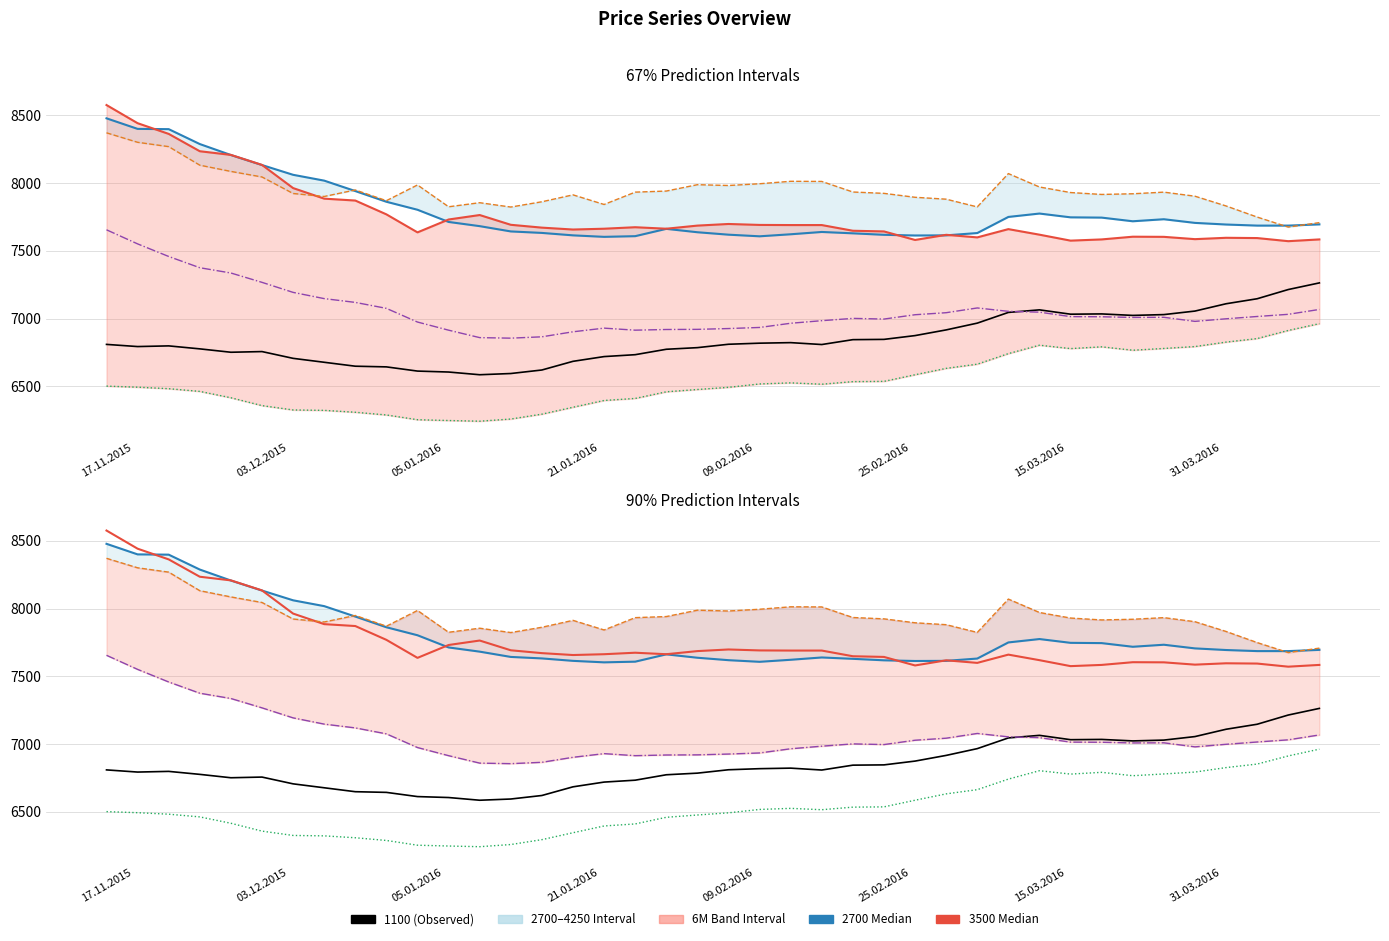

What is the difference between the maximum and minimum values in the 6M 1100 series?

720